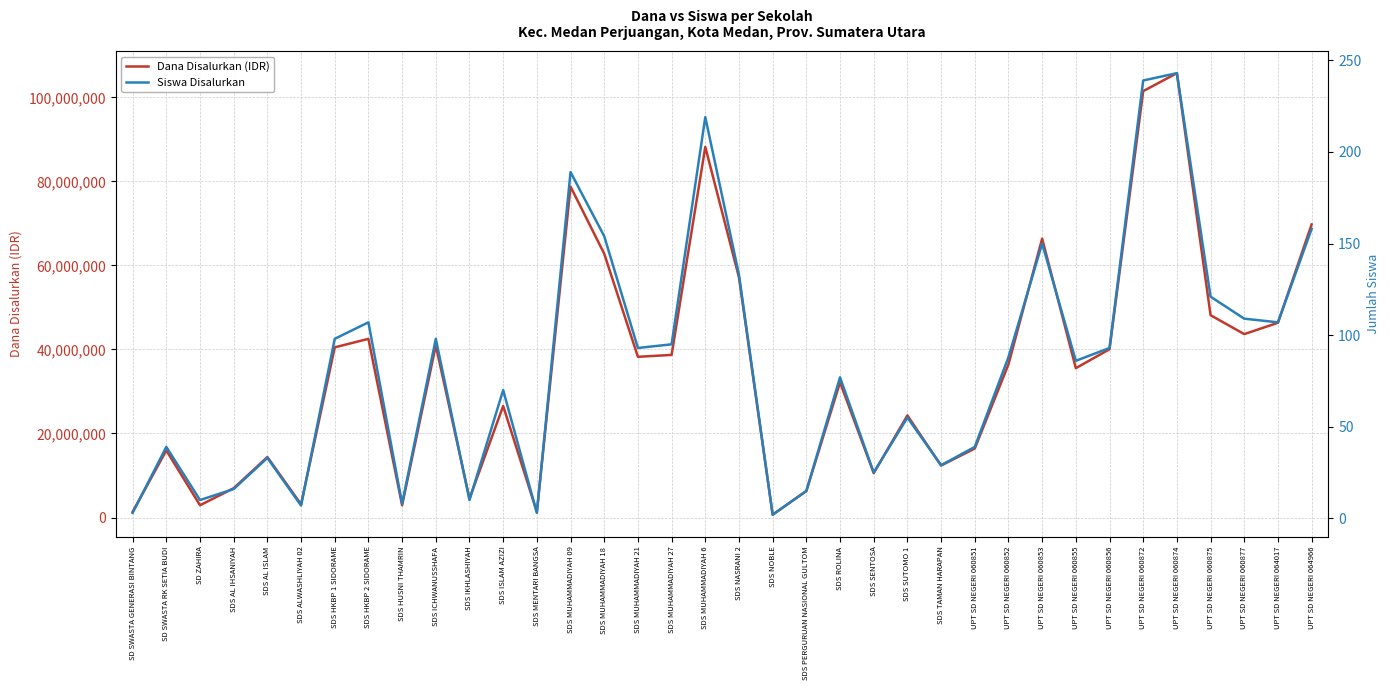

How many categories are shown in the chart?

36